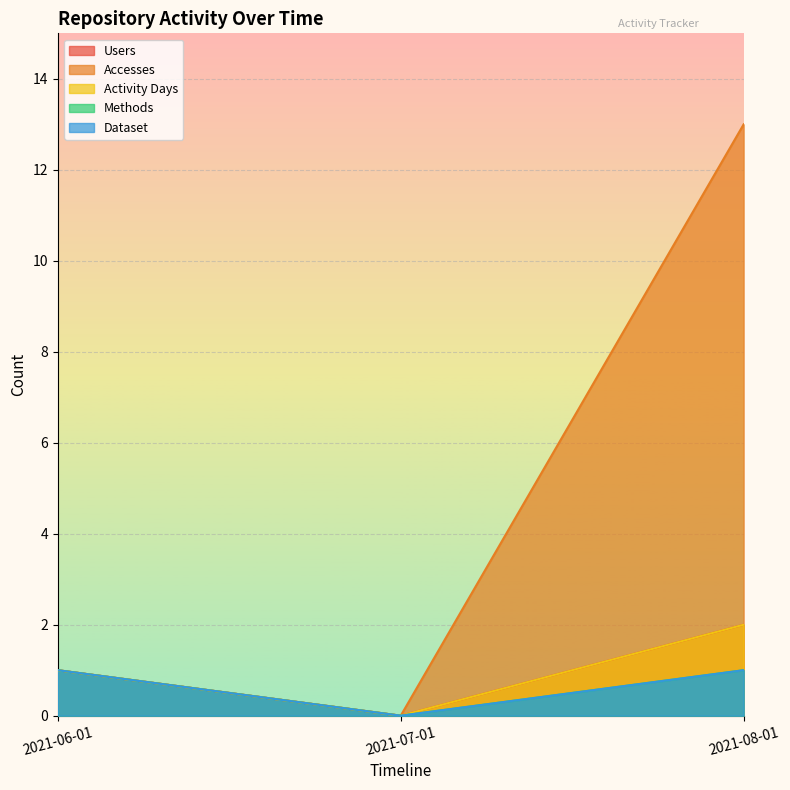

True or false: Methods has a value of 0 at 2021-07-01.

True